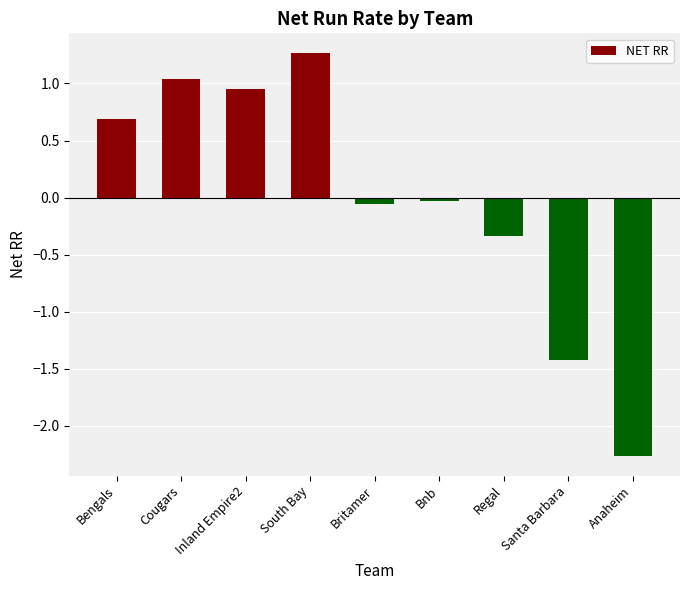

Which label corresponds to the smallest value in the chart?

Anaheim